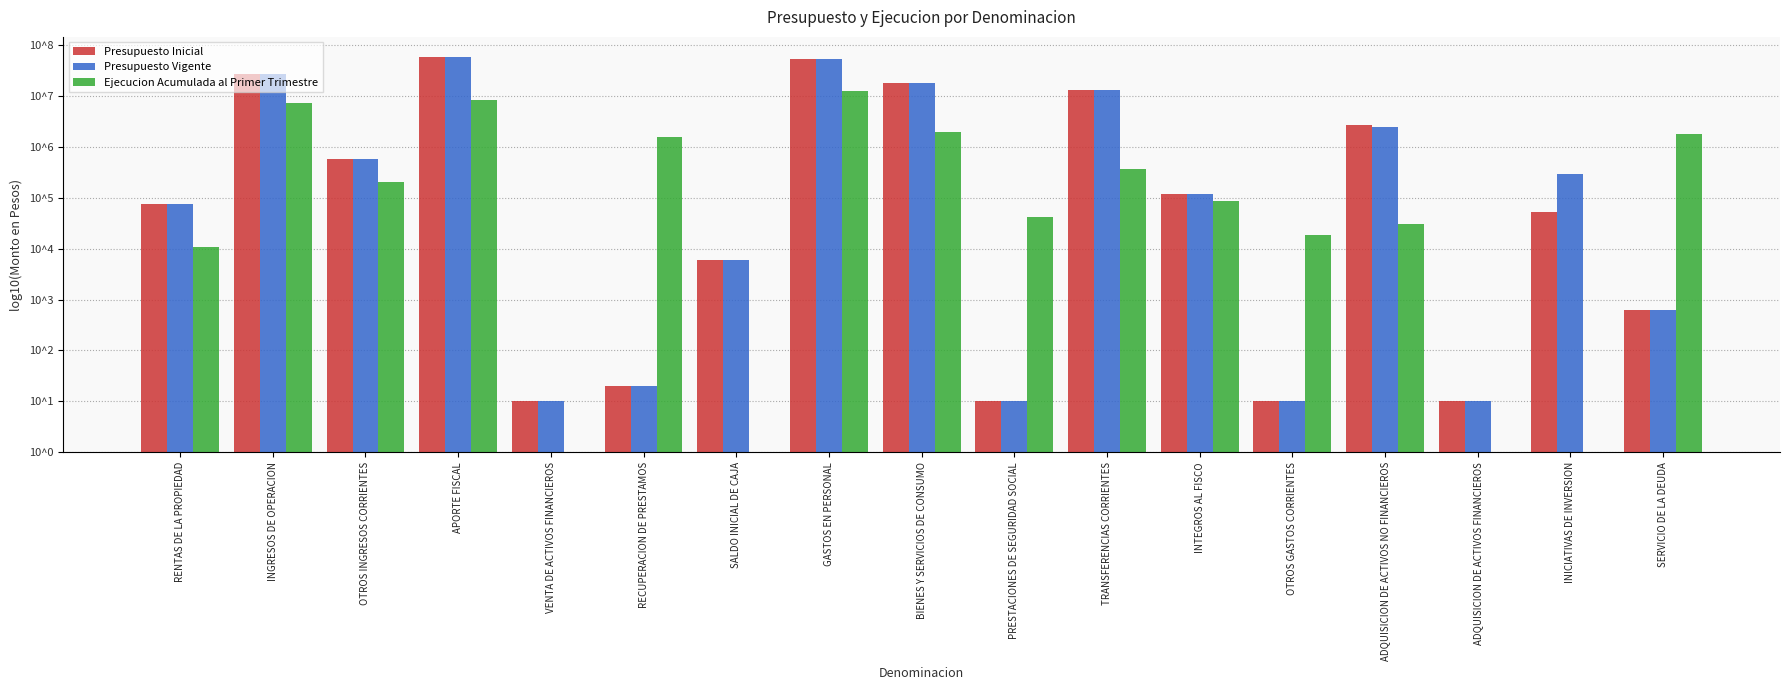

Rank the series at ADQUISICION DE ACTIVOS FINANCIEROS from lowest to highest value.

Ejecucion Acumulada al Primer Trimestre, Presupuesto Inicial, Presupuesto Vigente